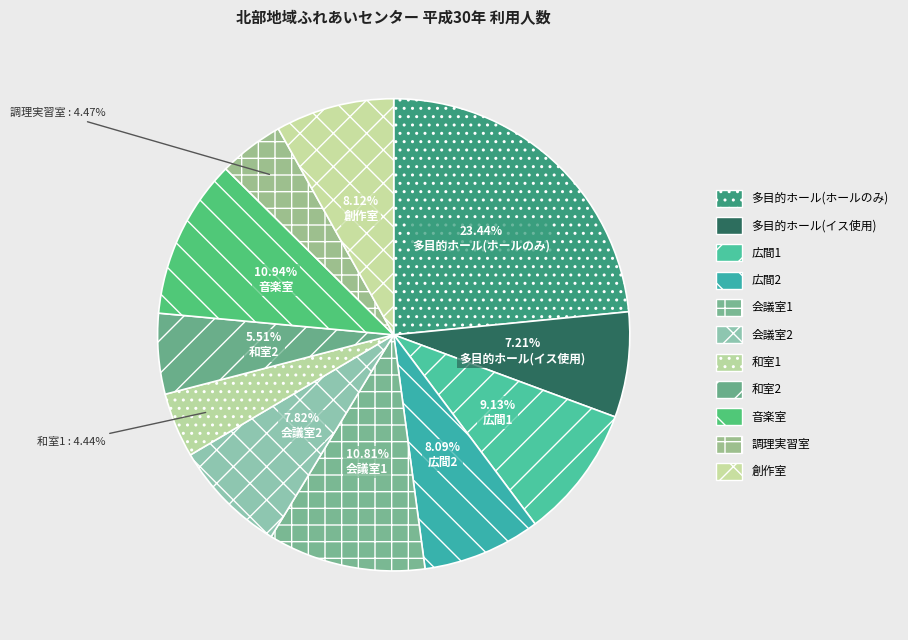

How many segments does this pie chart have?

11